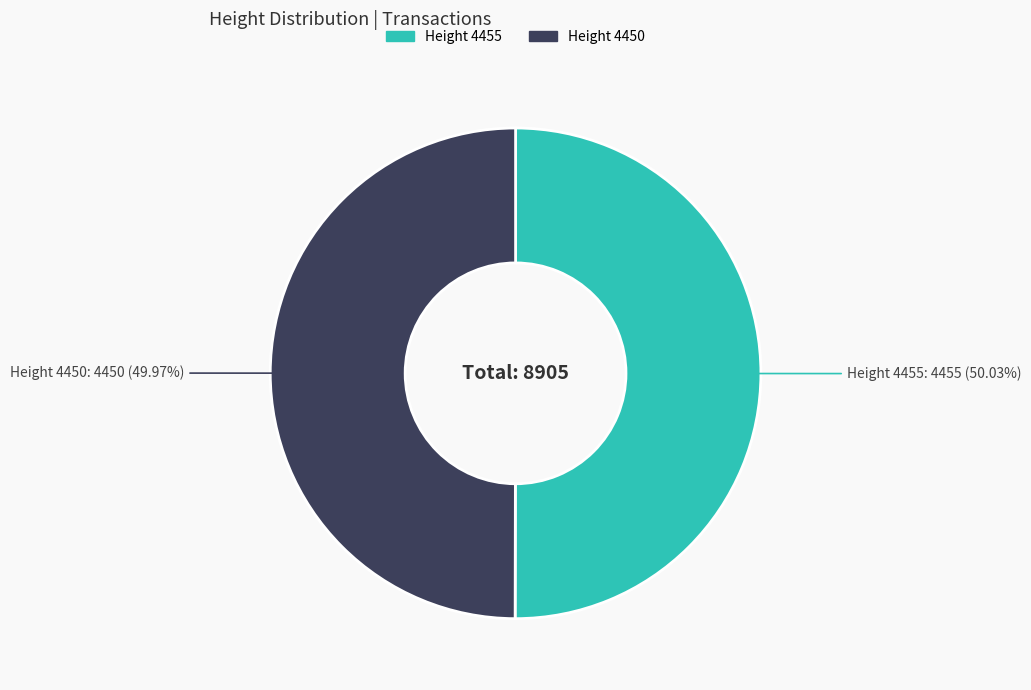

Does any single category account for the majority?

Yes